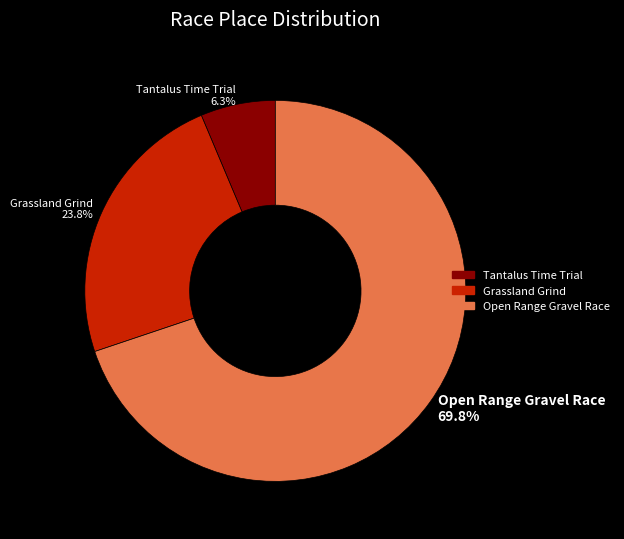

Between Tantalus Time Trial 6.3% and Grassland Grind 23.8%, which is larger?

Grassland Grind 23.8%